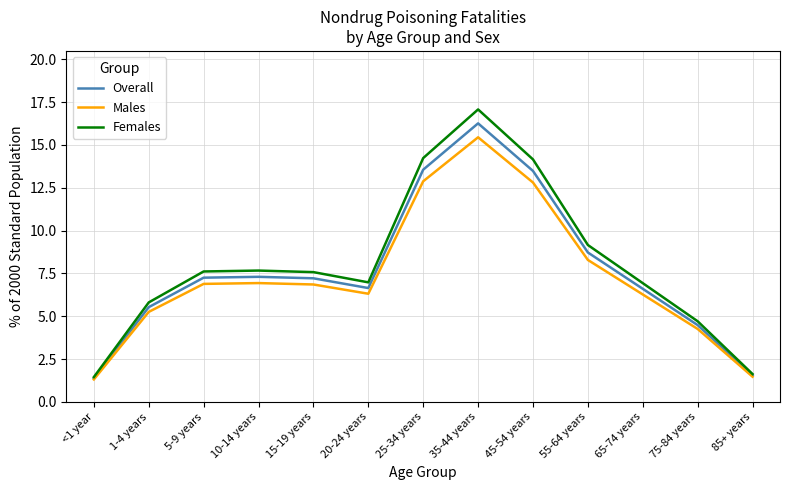

What are all the series names shown in the legend?

Overall, Males, Females